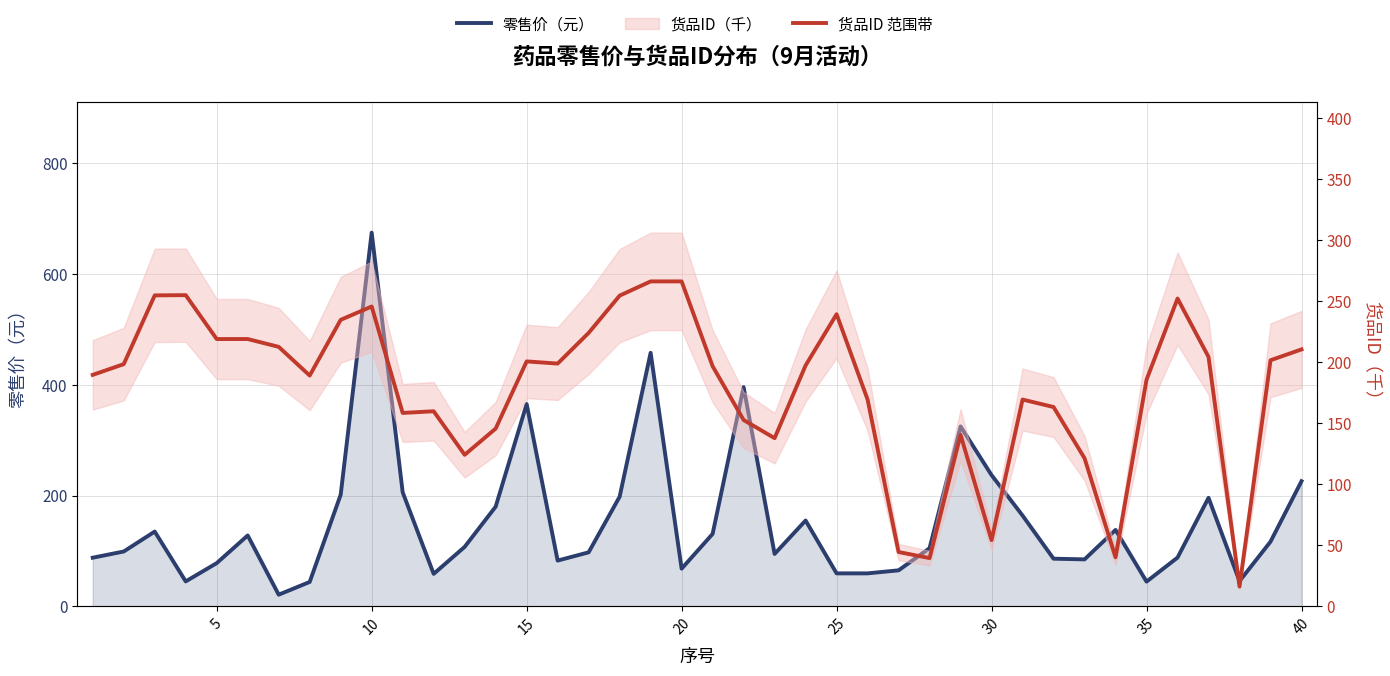

Between 0 and 34, which series saw the biggest shift?

零售价（元）